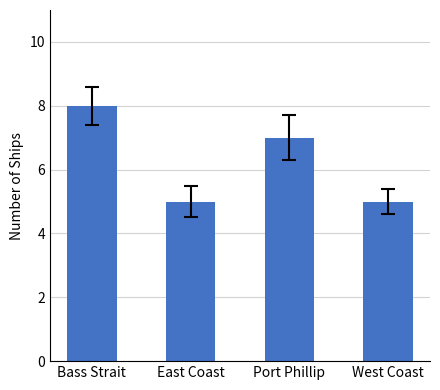

What value does the data have at Port Phillip?

7